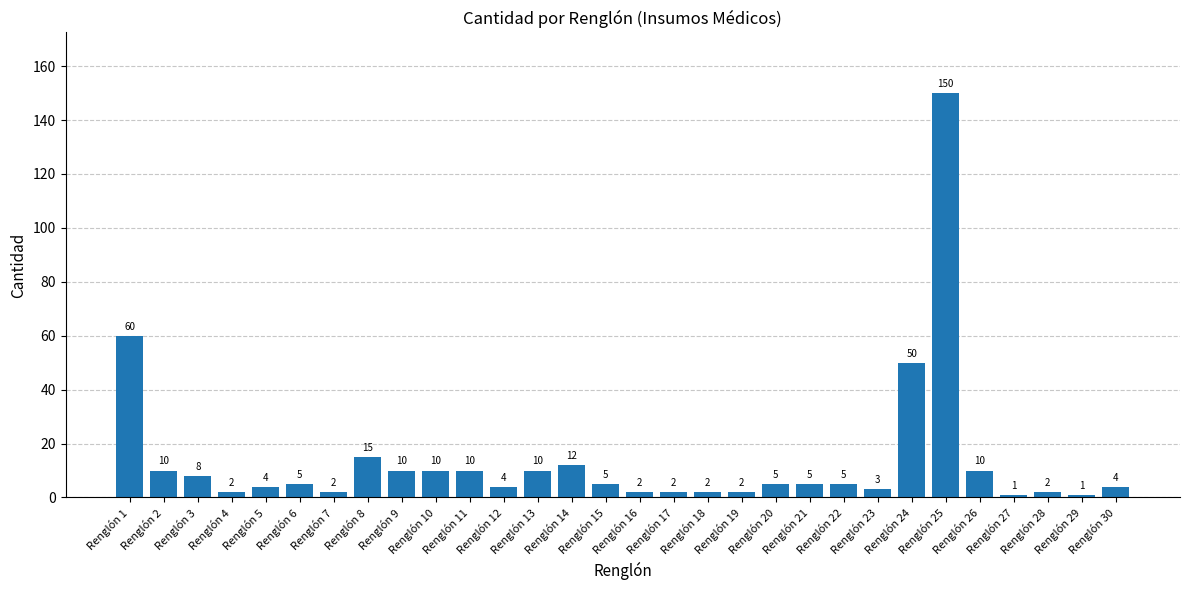

What is the maximum value shown in the chart?

150